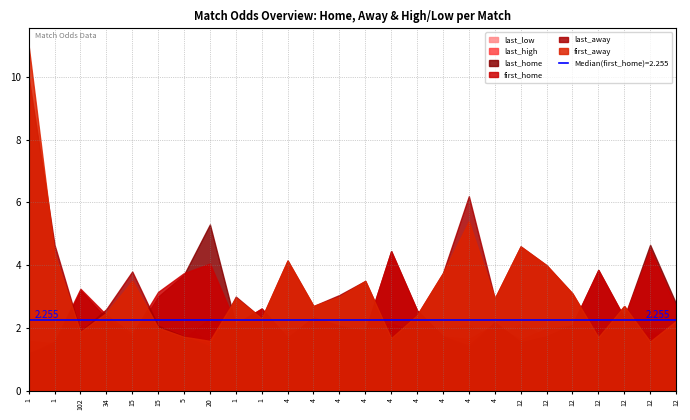

Reading right to left, list all the values displayed in this chart.

first_home: 12=2.7	12=4.5	12=2.3	12=3.9	12=2.1	12=1.7	12=1.5	4=2.2	4=1.4	4=1.7	4=2.6	4=4.5	4=1.9	4=2.1	4=2.3	4=1.7	1=2.6	1=2.1	20=4.0	5=3.8	15=3.1	15=1.8	34=2.4	102=3.2	1=1.6	1=1.2
last_away: 12=2.1	12=1.6	12=2.7	12=1.7	12=3.1	12=4.0	12=4.6	4=2.9	4=6.2	4=3.8	4=2.4	4=1.7	4=3.5	4=3.0	4=2.7	4=4.2	1=2.3	1=3.0	20=1.4	5=1.7	15=2.1	15=3.8	34=2.6	102=1.9	1=4.7	1=10.0
last_high: 12=1.8	12=1.8	12=2.0	12=1.7	12=2.1	12=2.0	12=1.6	4=2.1	4=1.6	4=1.7	4=1.9	4=2.1	4=2.0	4=1.9	4=2.1	4=1.9	1=1.9	1=2.0	20=2.3	5=1.7	15=1.9	15=1.7	34=1.9	102=1.7	1=1.5	1=1.6
last_low: 12=1.9	12=1.9	12=1.7	12=2.0	12=1.7	12=1.7	12=2.1	4=1.6	4=2.1	4=2.0	4=1.9	4=1.6	4=1.7	4=1.8	4=1.7	4=1.8	1=1.8	1=1.7	20=1.5	5=2.1	15=1.8	15=2.0	34=1.9	102=2.1	1=2.4	1=2.2
last_home: 12=2.8	12=4.7	12=2.3	12=3.9	12=2.1	12=1.7	12=1.5	4=2.2	4=1.4	4=1.7	4=2.6	4=4.5	4=1.9	4=2.0	4=2.3	4=1.7	1=2.6	1=2.1	20=5.3	5=3.7	15=3.0	15=1.7	34=2.3	102=3.2	1=1.5	1=1.2
first_away: 12=2.2	12=1.6	12=2.7	12=1.7	12=3.1	12=4.0	12=4.6	4=2.9	4=5.4	4=3.8	4=2.4	4=1.7	4=3.5	4=3.0	4=2.7	4=4.2	1=2.3	1=3.0	20=1.6	5=1.7	15=2.0	15=3.5	34=2.5	102=1.9	1=4.3	1=11.0